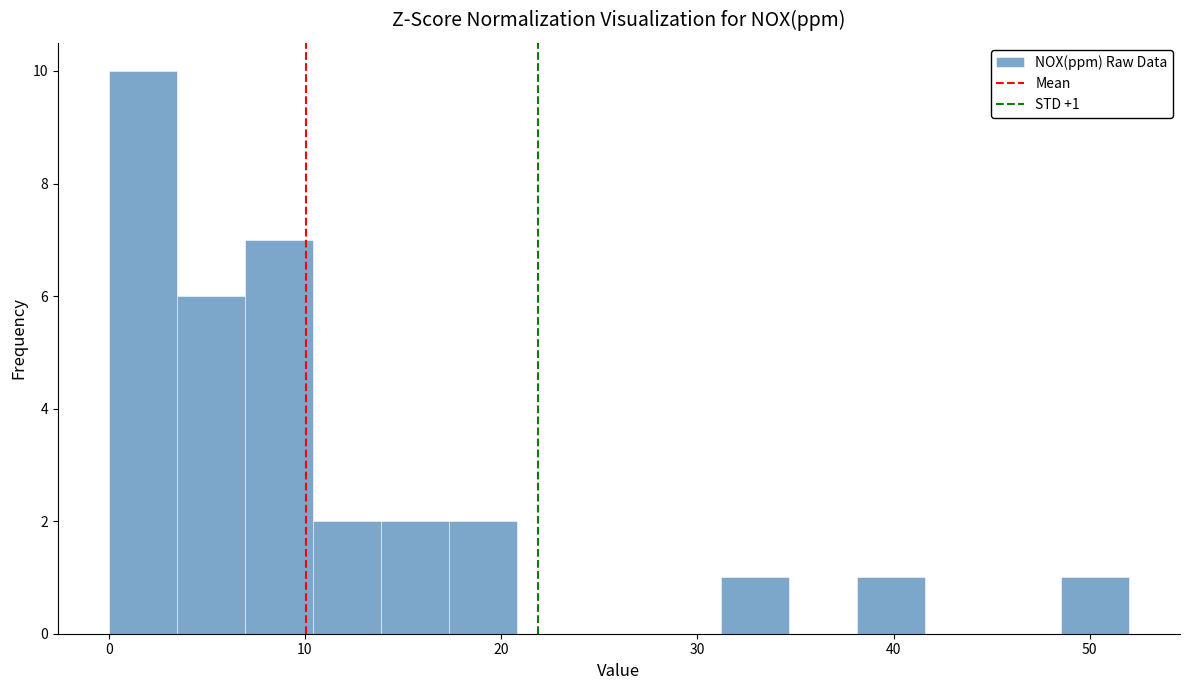

Read against the x-axis, roughly where is the centre of the tallest bar?

2